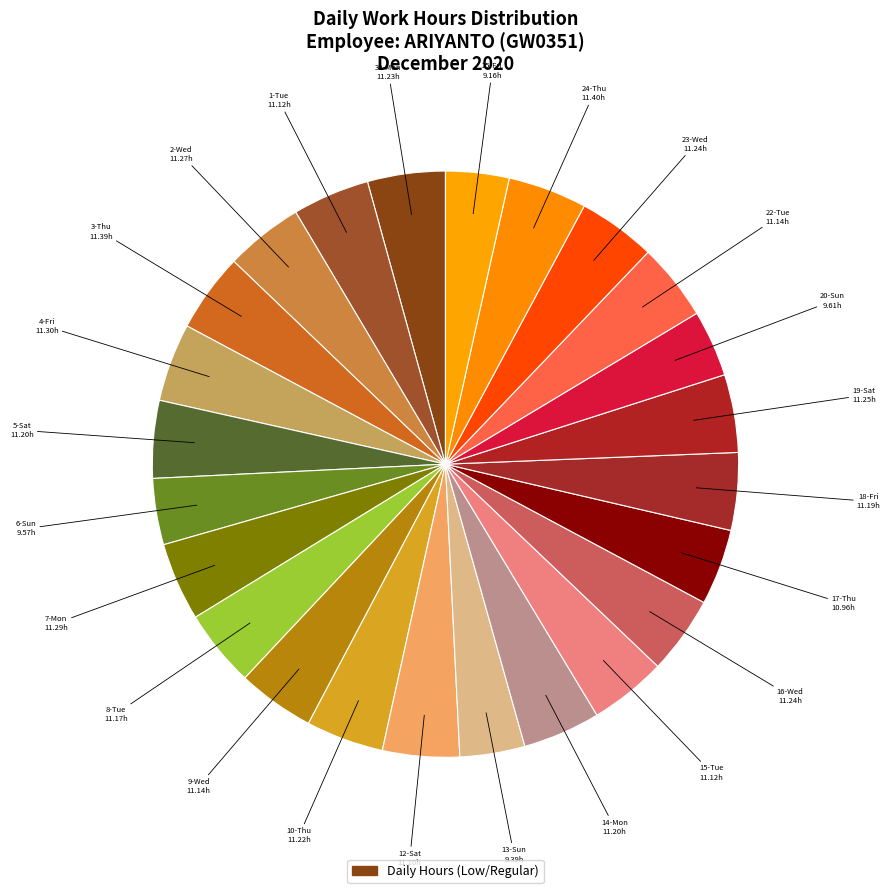

How many segments does this pie chart have?

24